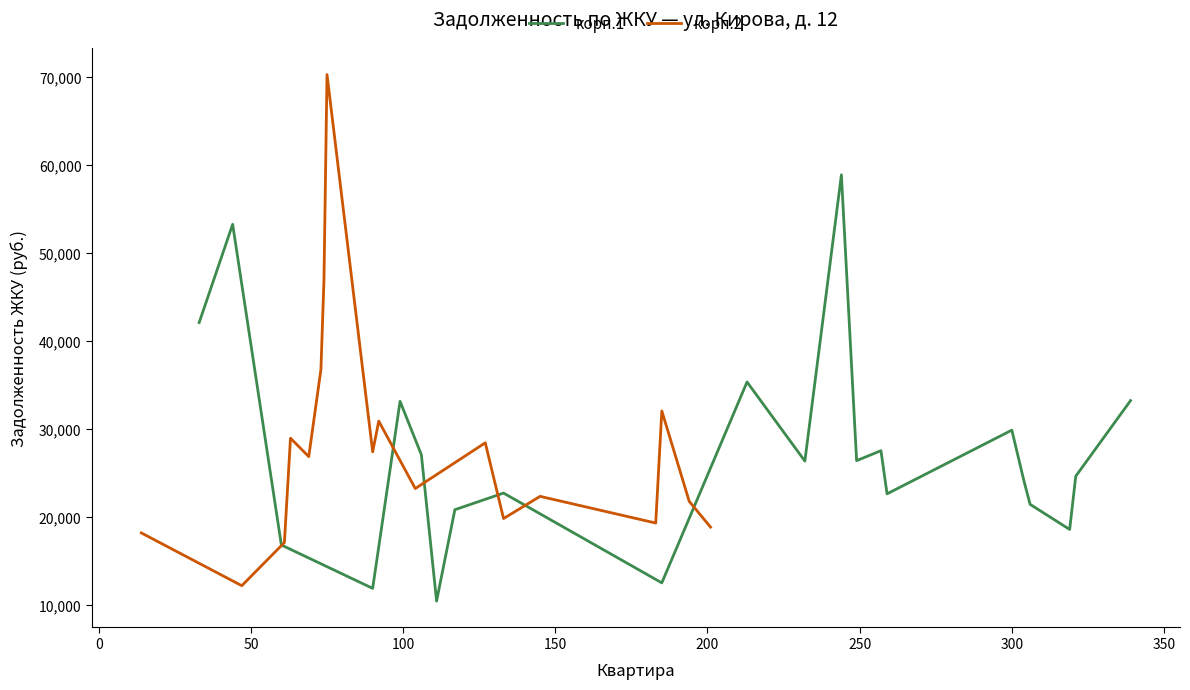

How many data points does each series have?

22